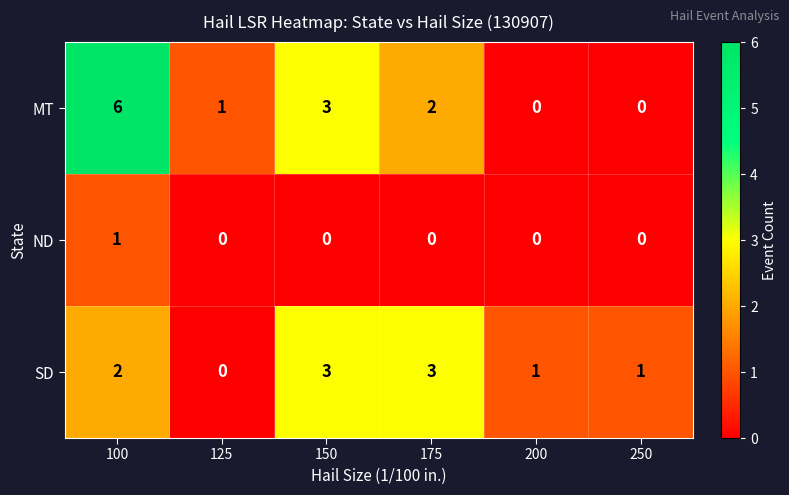

At which label is MT closest to 3?

150